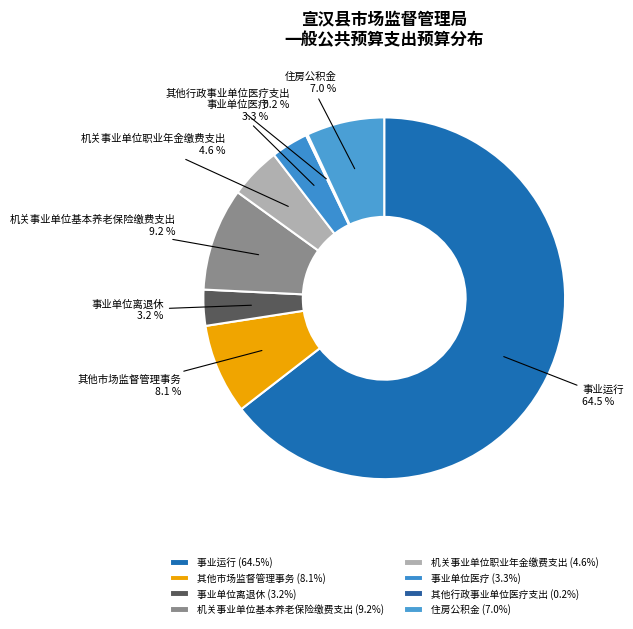

Between 事业单位医疗 and 机关事业单位职业年金缴费支出, which is larger?

机关事业单位职业年金缴费支出